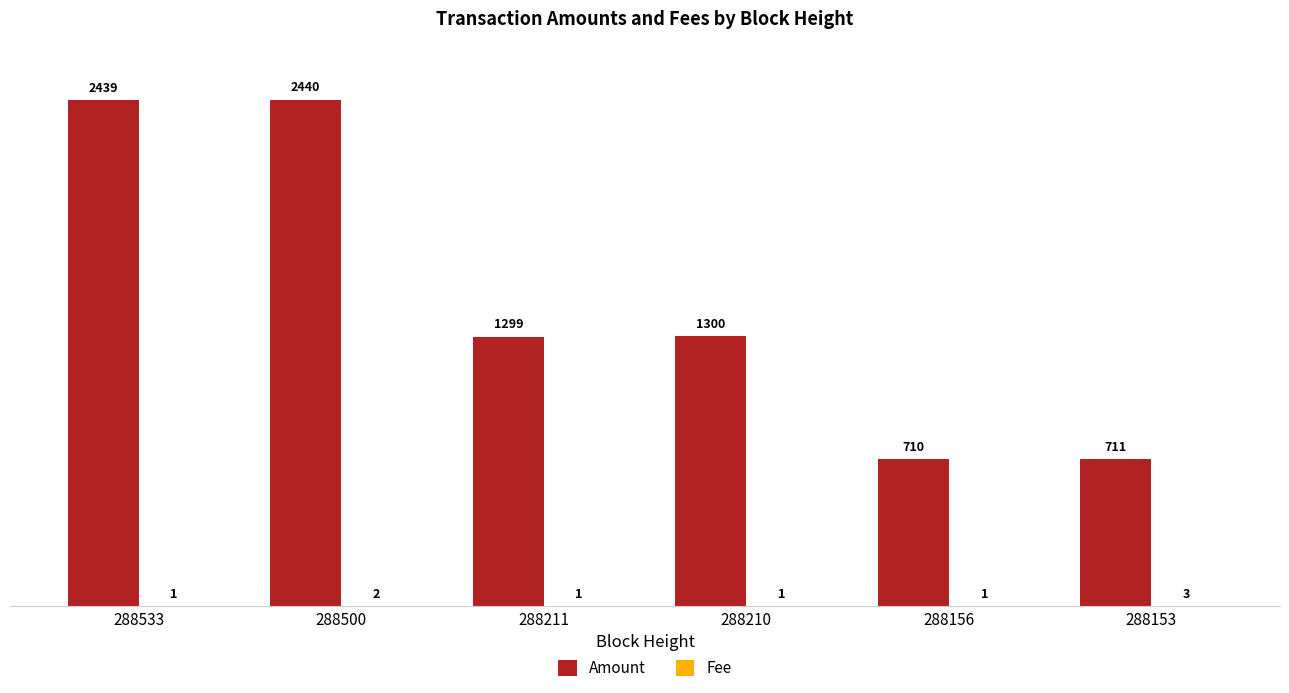

Is it true that Amount equals 710 at 288156?

True